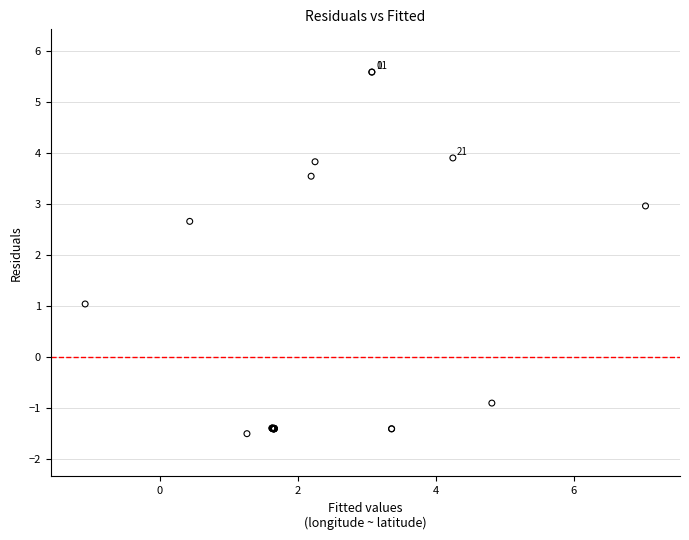

What Y value in the scatter plot is closest to 2?

2.7